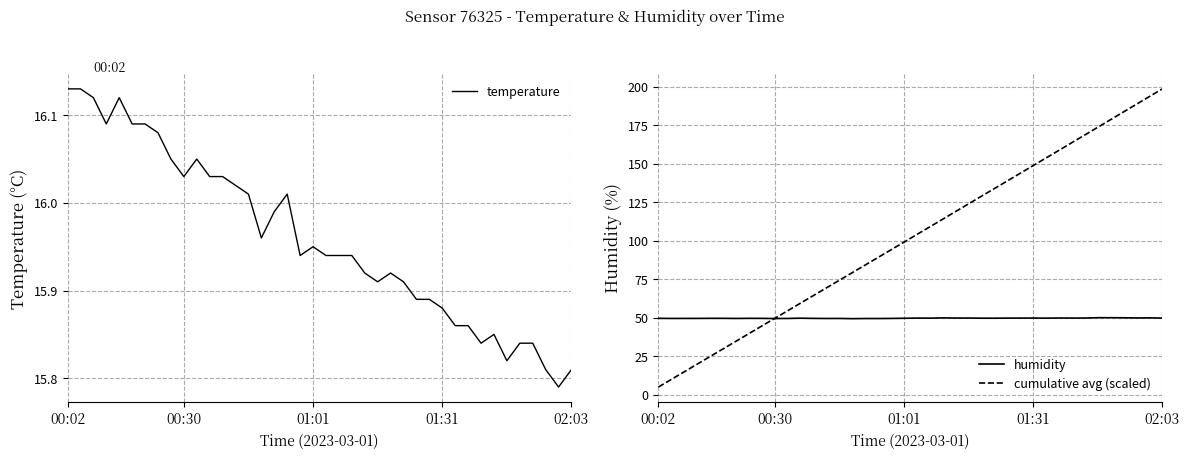

The value of humidity at 00:30 is 19.2. True or false?

False